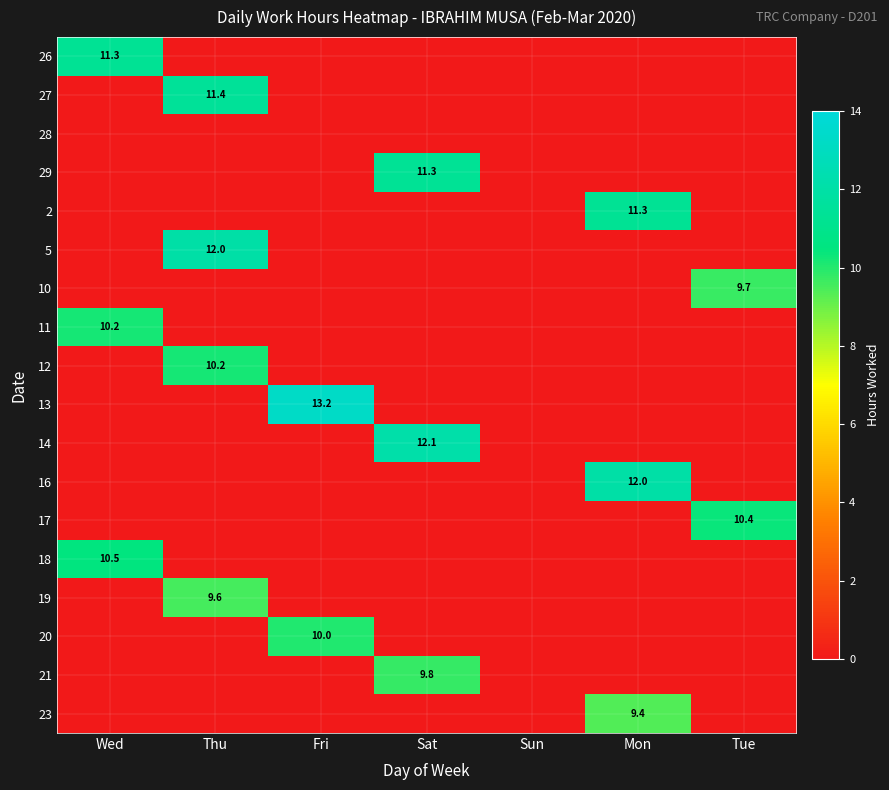

True or false: 18 has a value of 4.1 at Wed.

False